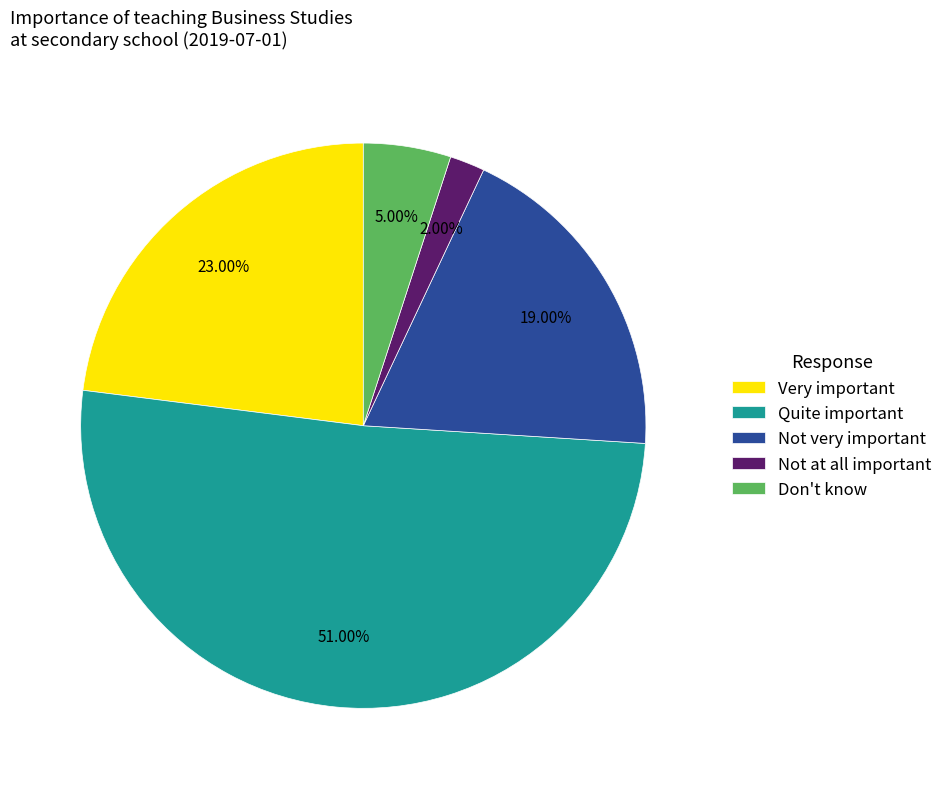

Which slice represents more than half of the pie?

Quite important